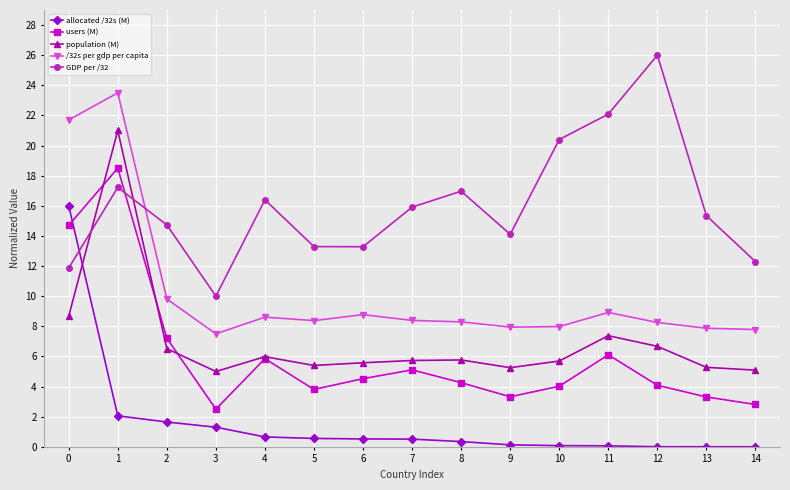

How many times do population (M) and GDP per /32 cross each other?

2